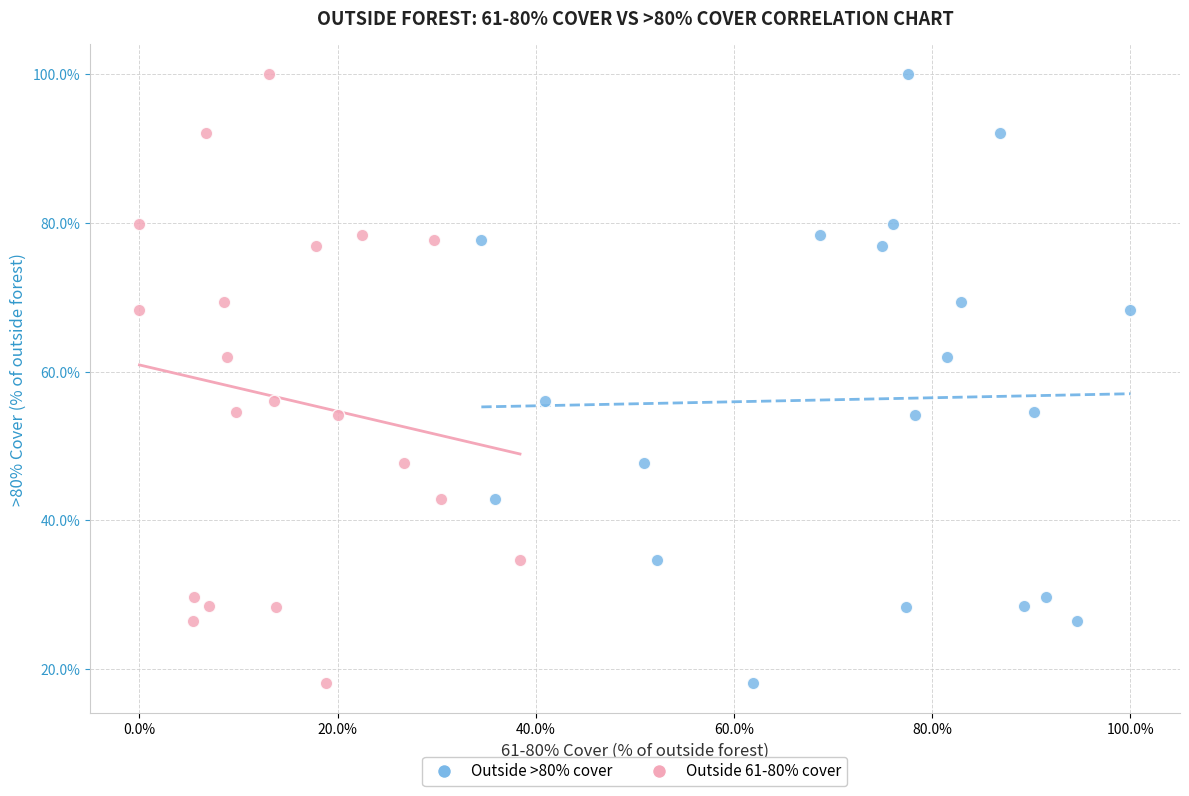

What are all the series names shown in the legend?

Outside >80% cover, Outside 61-80% cover